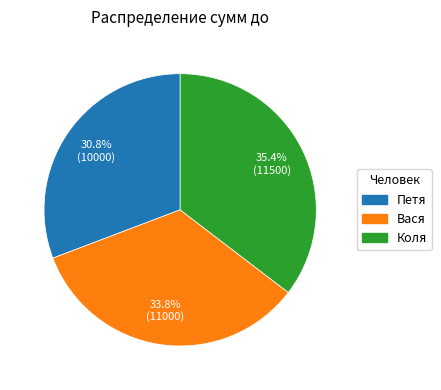

To the nearest percent, what is the difference between the largest and smallest slice percentages?

5%